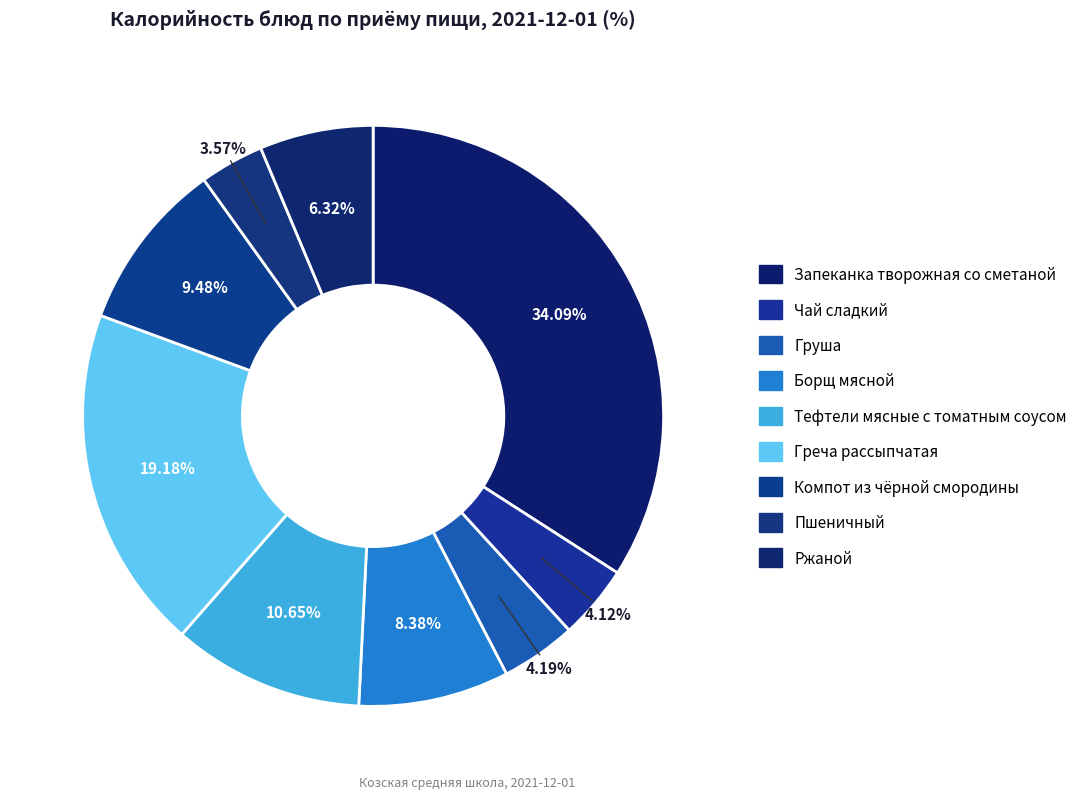

What is the total percentage of Компот из чёрной смородины and Ржаной?

15.8%